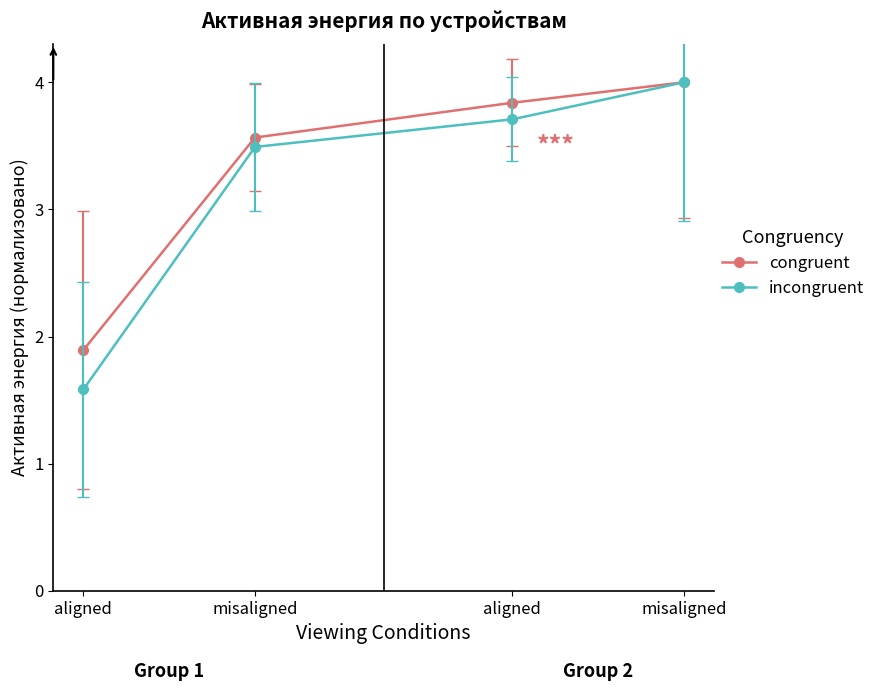

At which label is congruent closest to 2?

aligned